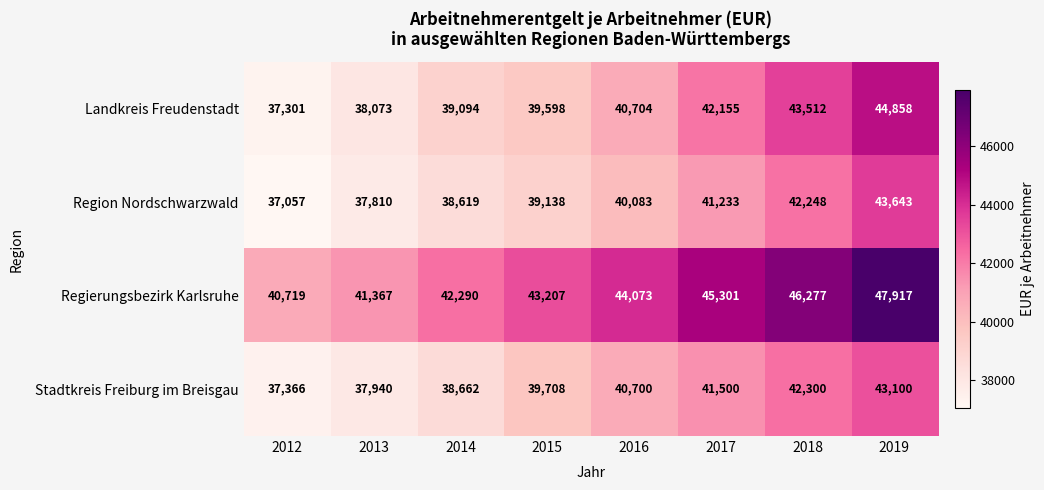

Count the Regierungsbezirk Karlsruhe values in the range 42290 to 46277.

5